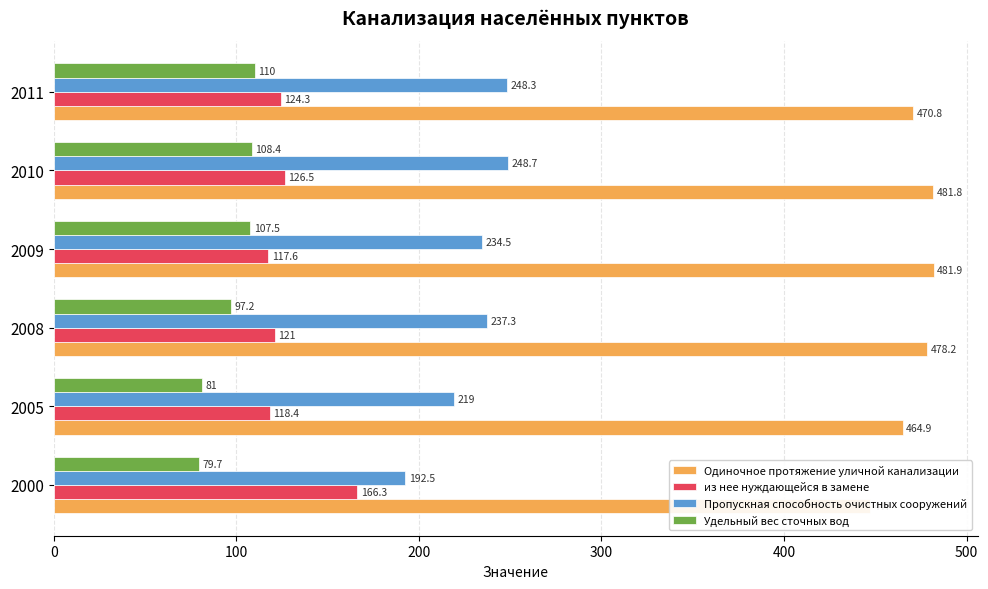

What is the value of the Пропускная способность очистных сооружений bar at the 2nd from the left?

219.0